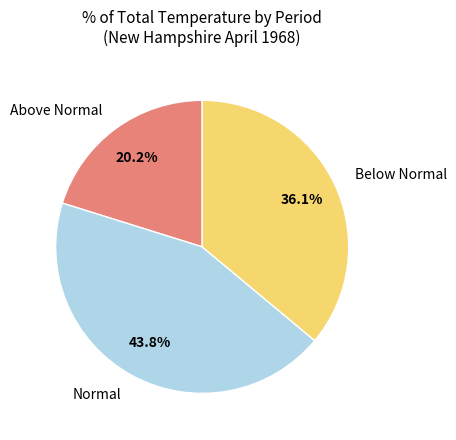

Does any single category account for the majority?

No